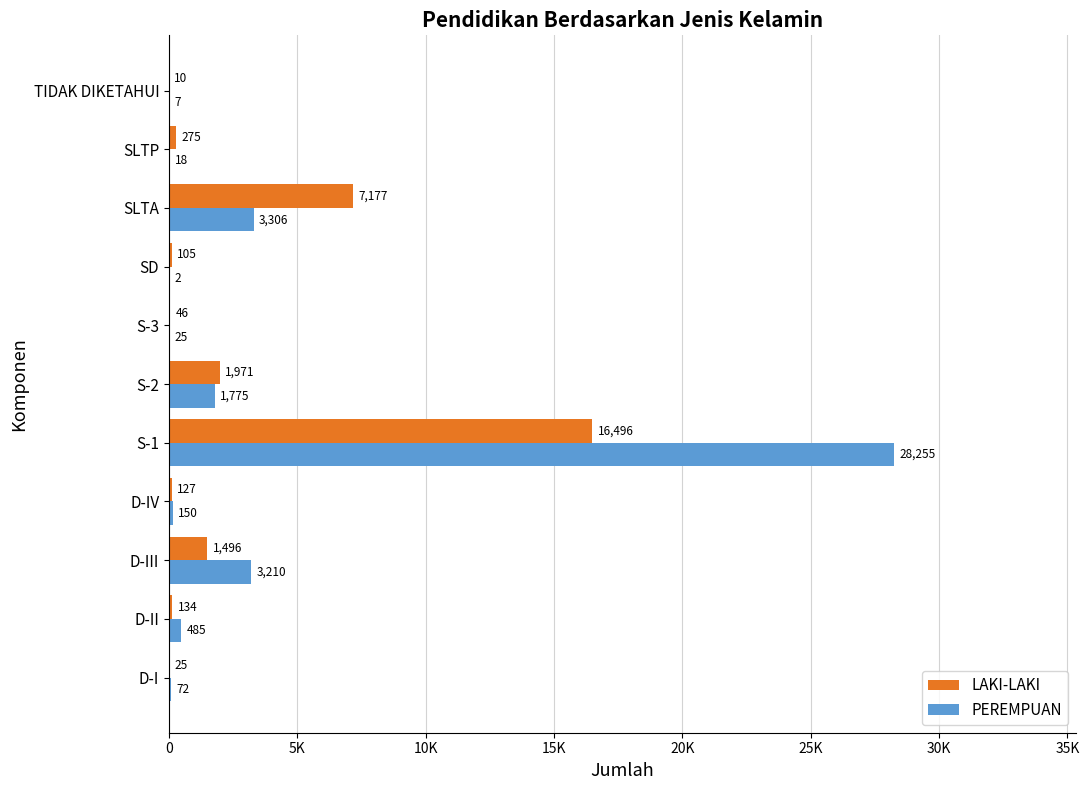

What are all the series names shown in the legend?

LAKI-LAKI, PEREMPUAN